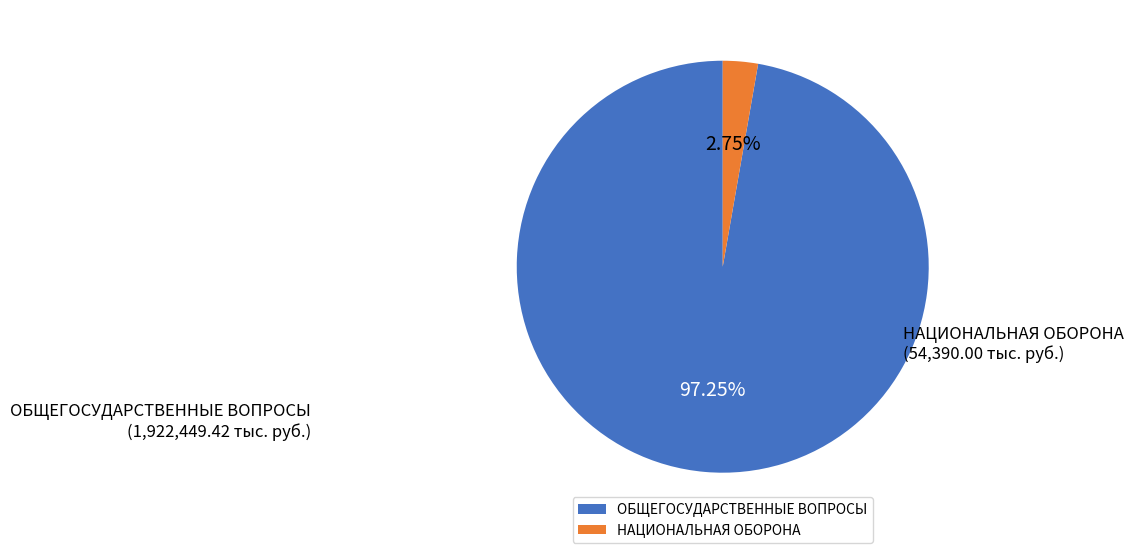

How many segments does this pie chart have?

2